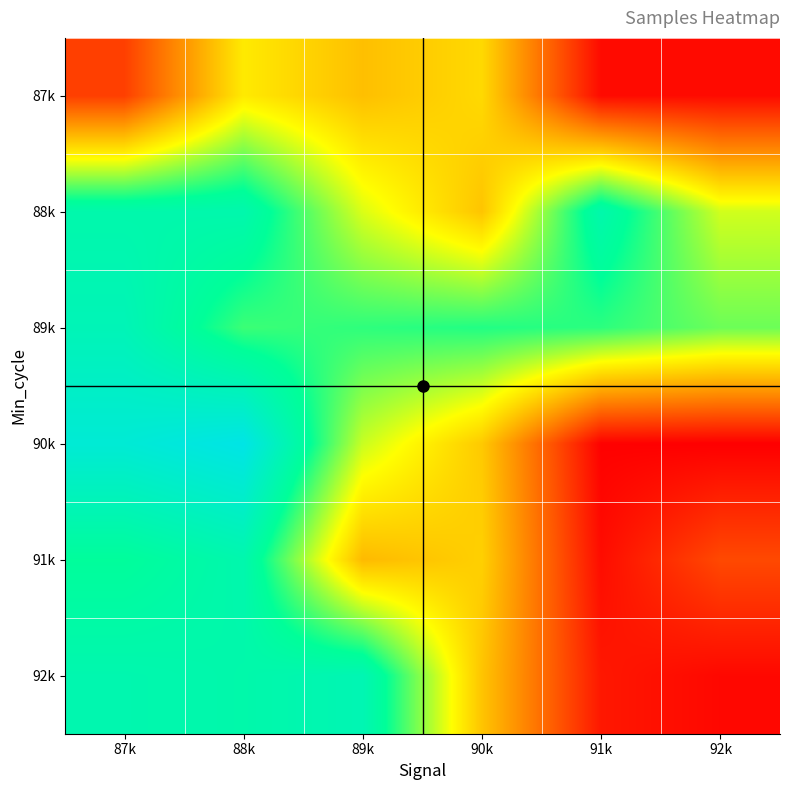

At 92k, list the series in order from largest to smallest.

89k, 88k, 91k, 87k, 92k, 90k